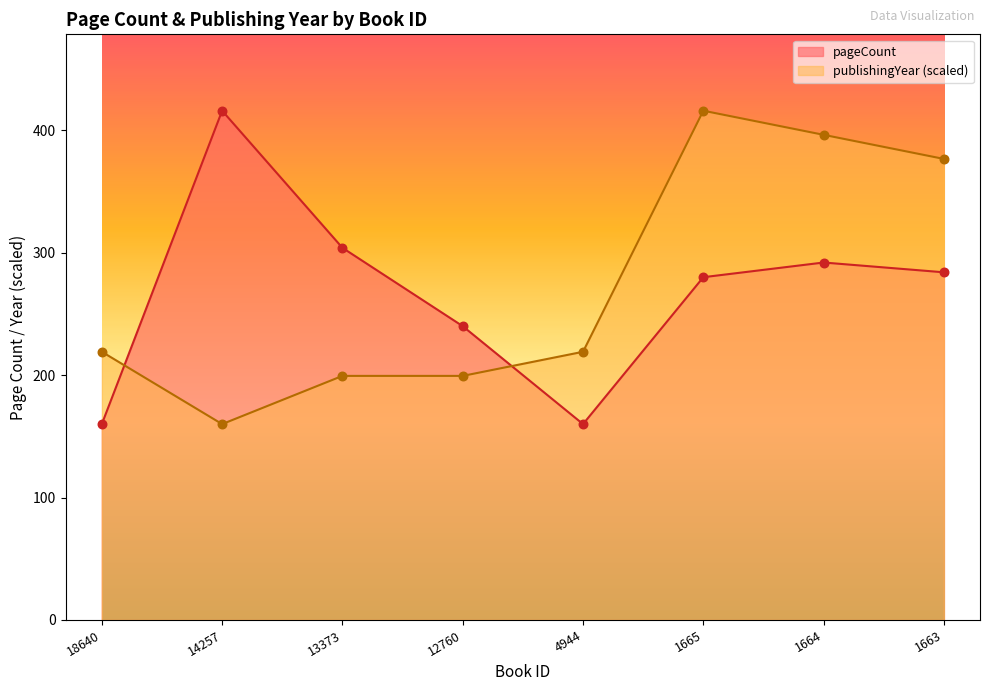

What are all the series names shown in the legend?

pageCount, publishingYear (scaled)